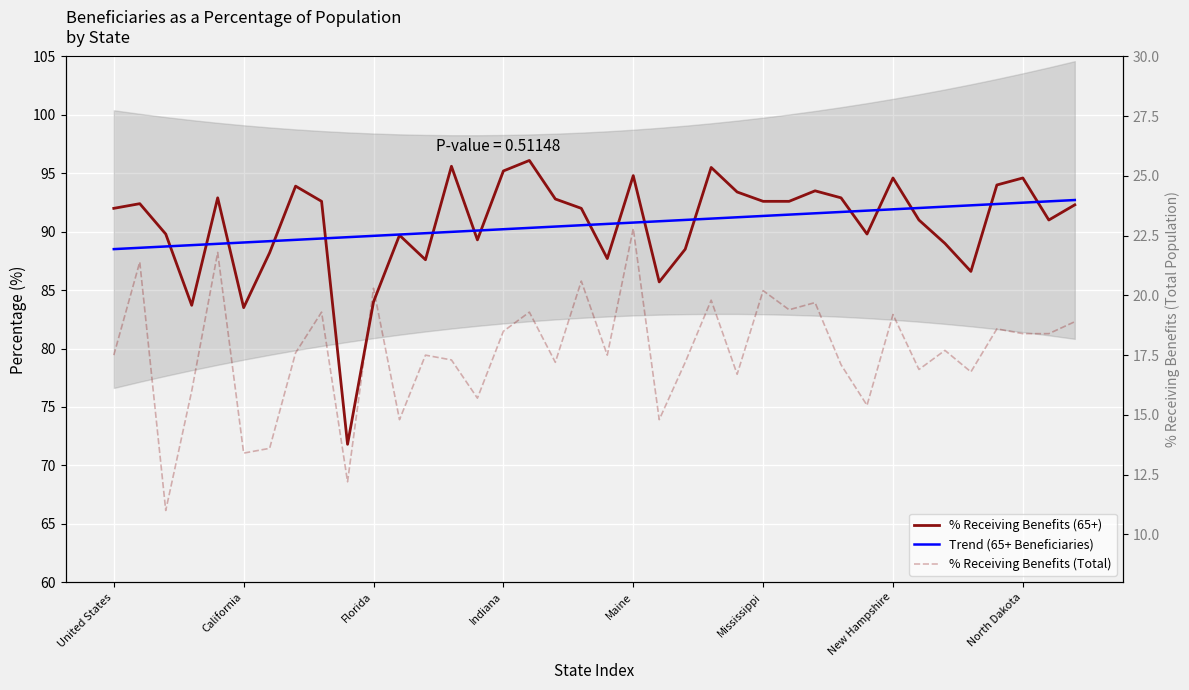

How many lines are shown in the chart?

3